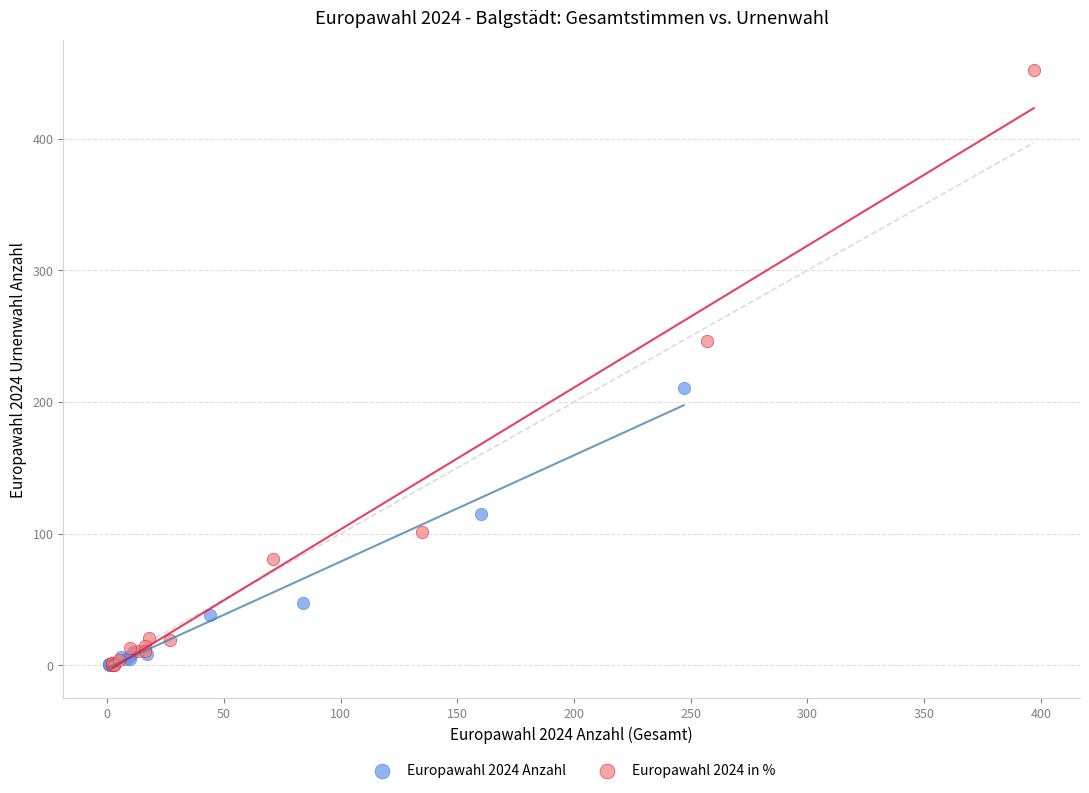

Which series has the largest Y range (max minus min)?

Europawahl 2024 in %